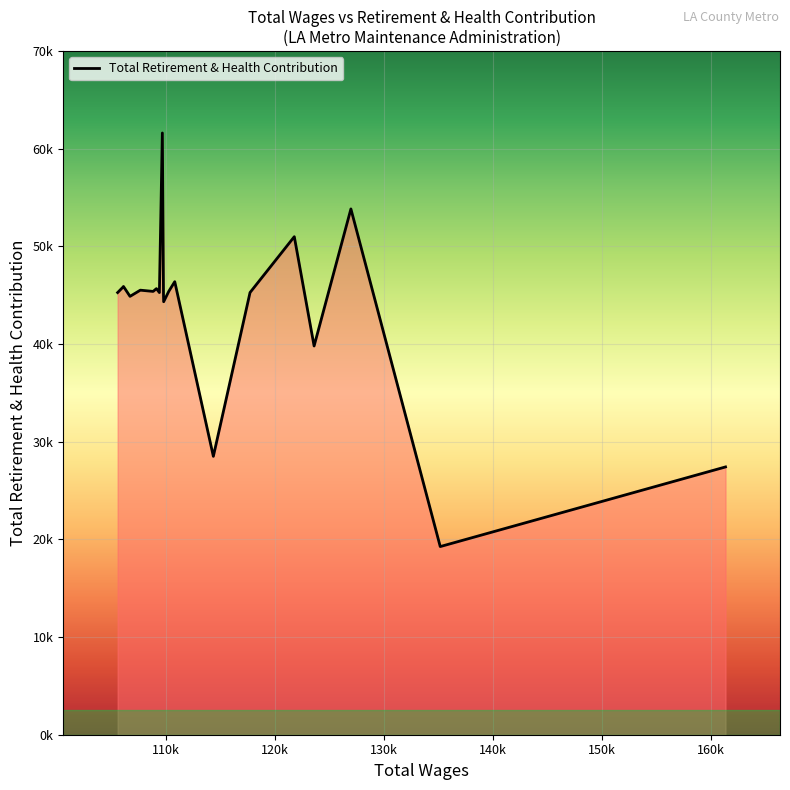

What is the difference between the second highest and second lowest values?

26412